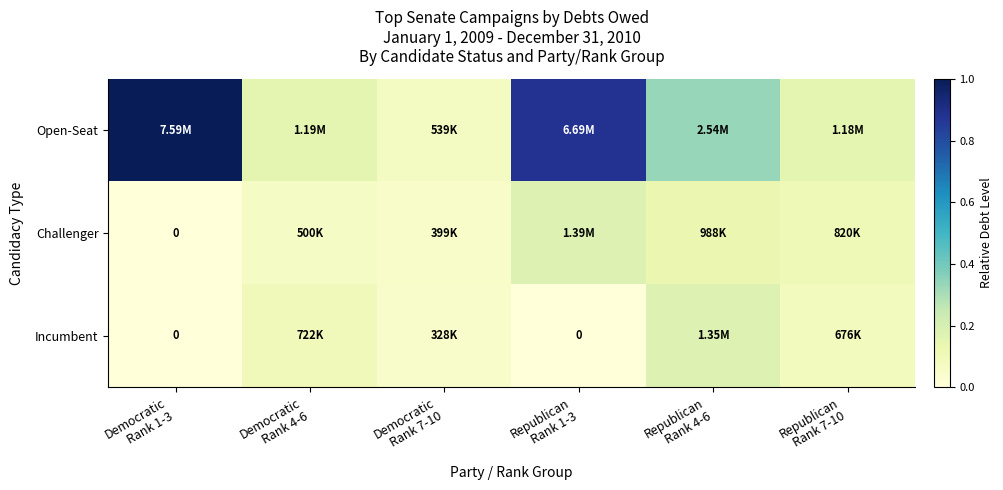

Which series has the widest spread of values?

Open-Seat